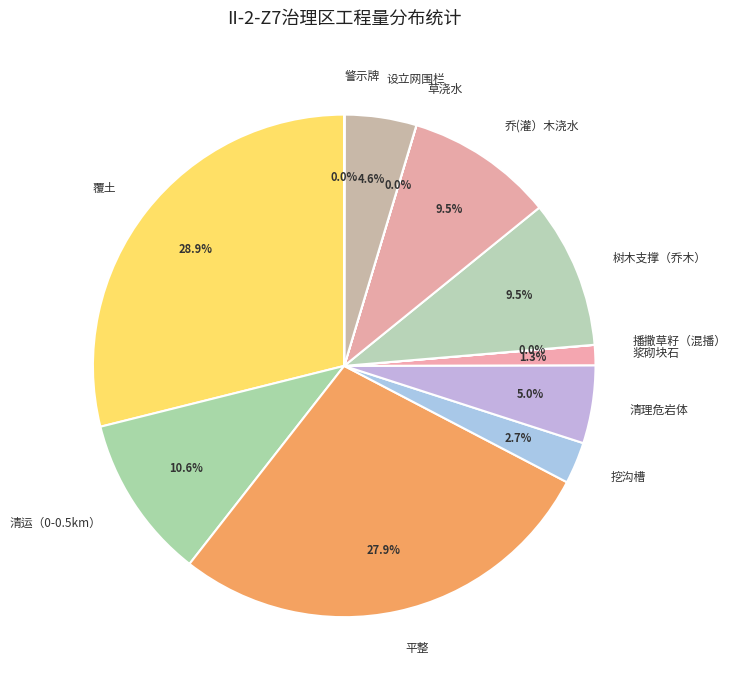

Between 清理危岩体 and 挖沟槽, which is larger?

清理危岩体